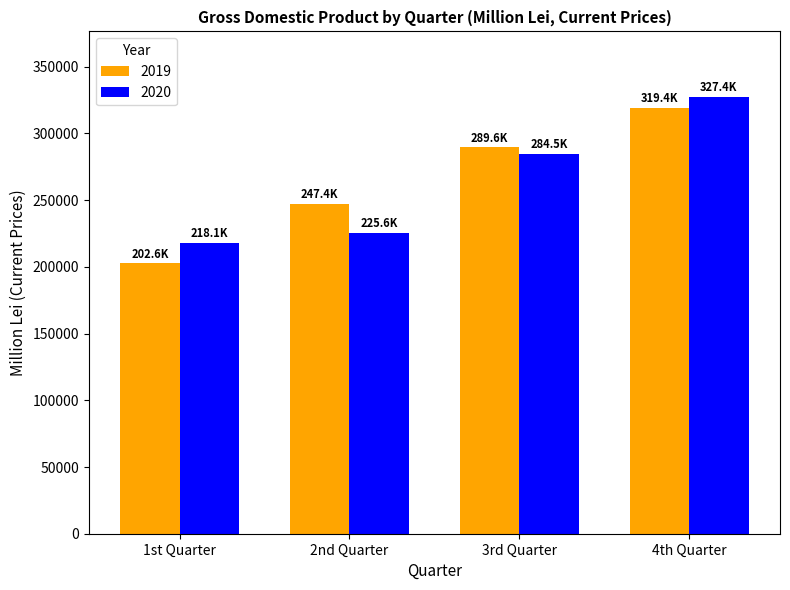

How many series are shown in this chart?

2